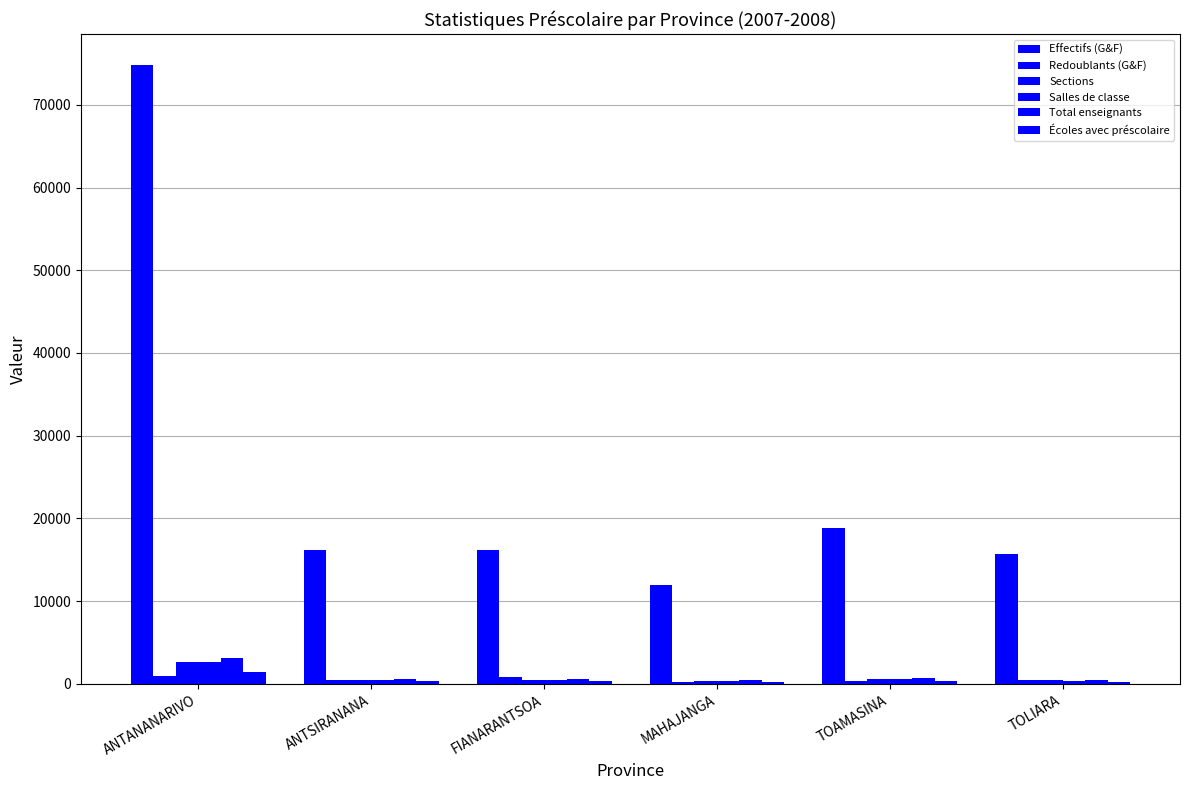

Which series has the largest total across all categories?

Effectifs (G&F)